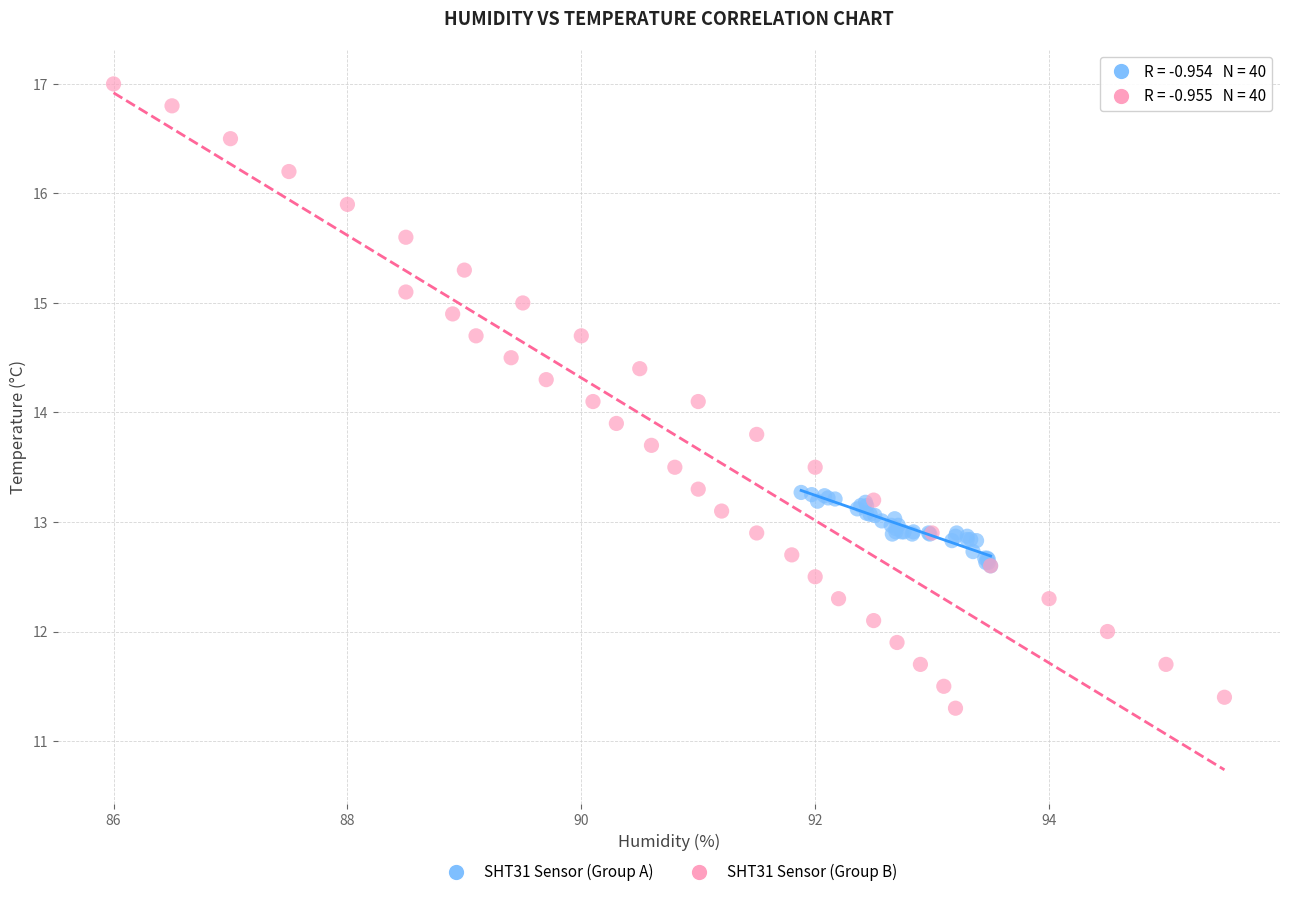

Which series contains the lowest Y value?

SHT31 Sensor (Group B)